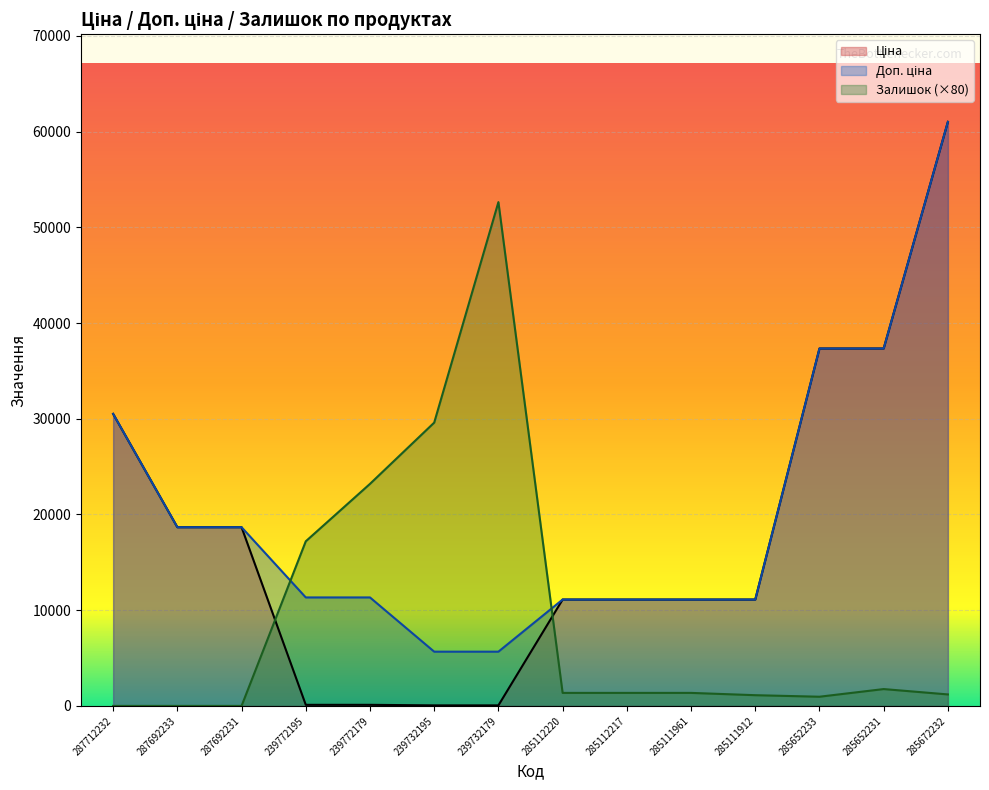

Where is Ціна nearest to the value 30540?

287712232